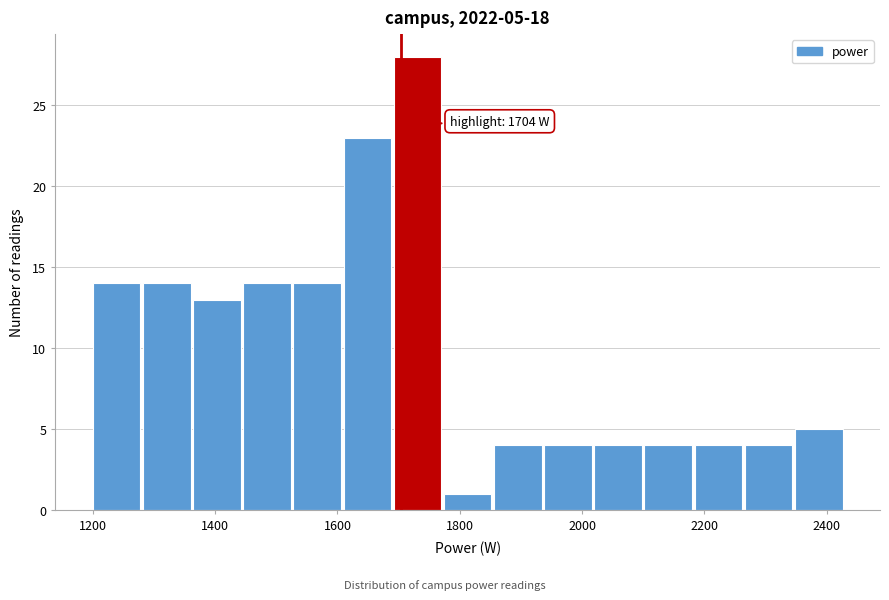

Which range on the x-axis has the tallest bar?

1692 to 1774